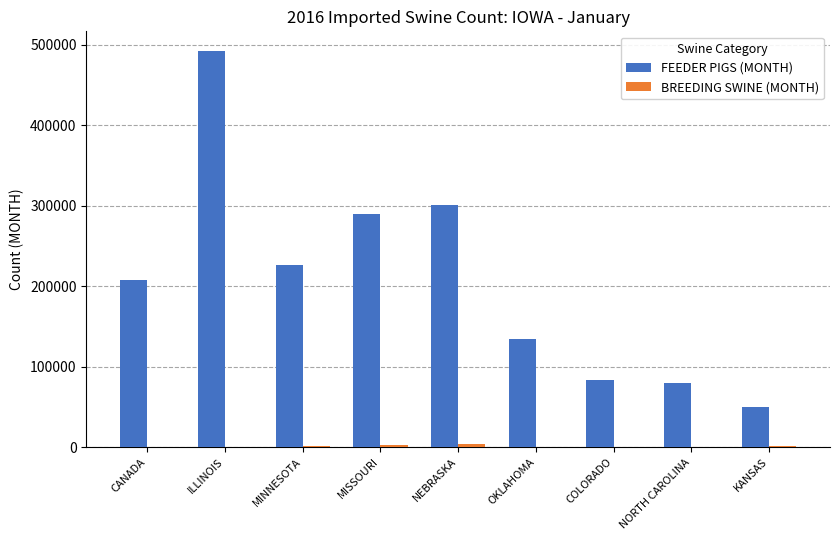

Where is FEEDER PIGS (MONTH) nearest to the value 271161?

MISSOURI